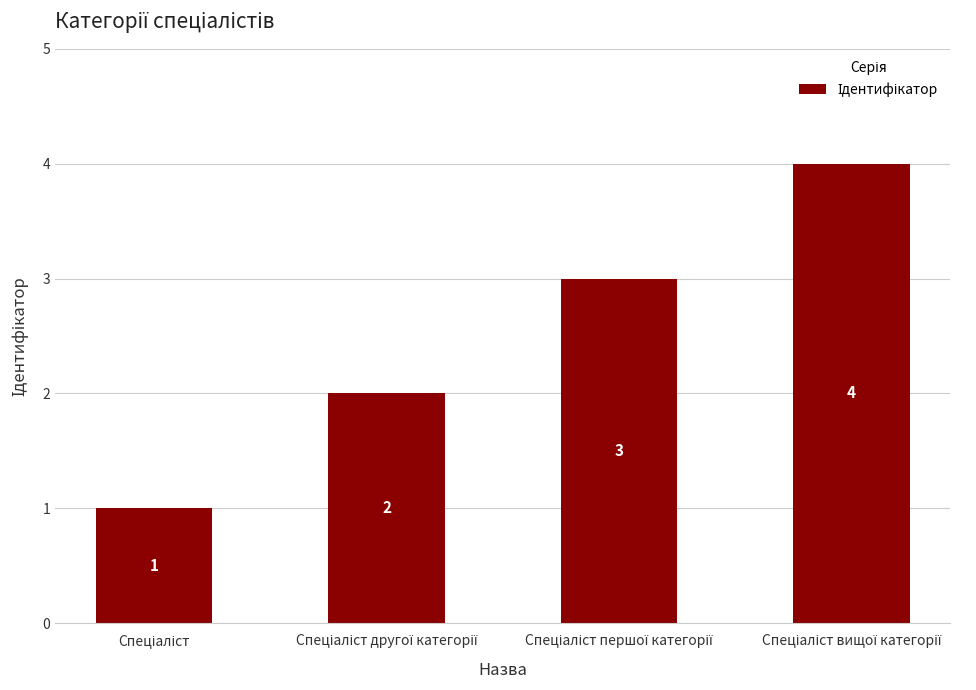

How many values are between 2 and 4?

3